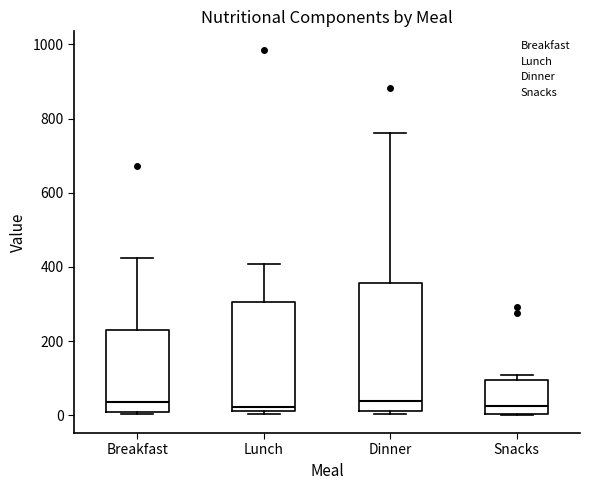

Reading left to right, read every box against the y-axis: the position of its median line, the range the box covers, and the ends of its whiskers. The values are not printed on the chart, so give them approximately, as read against the axis.

Breakfast: median 40, box 0 to 220, whiskers 0 (just below the box's lower edge) to 420
Lunch: median 20 (just above the box's lower edge), box 20 to 300, whiskers 0 to 400
Dinner: median 40, box 20 to 360, whiskers 0 to 760
Snacks: median 20, box 0 to 100, whiskers 0 to 100 (just above the box's upper edge)